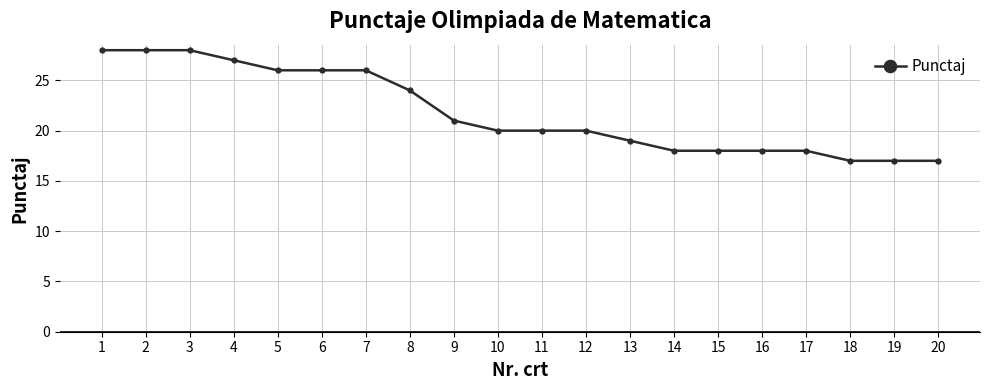

Approximately how many times larger is the value at 9 compared to 17?

1.2